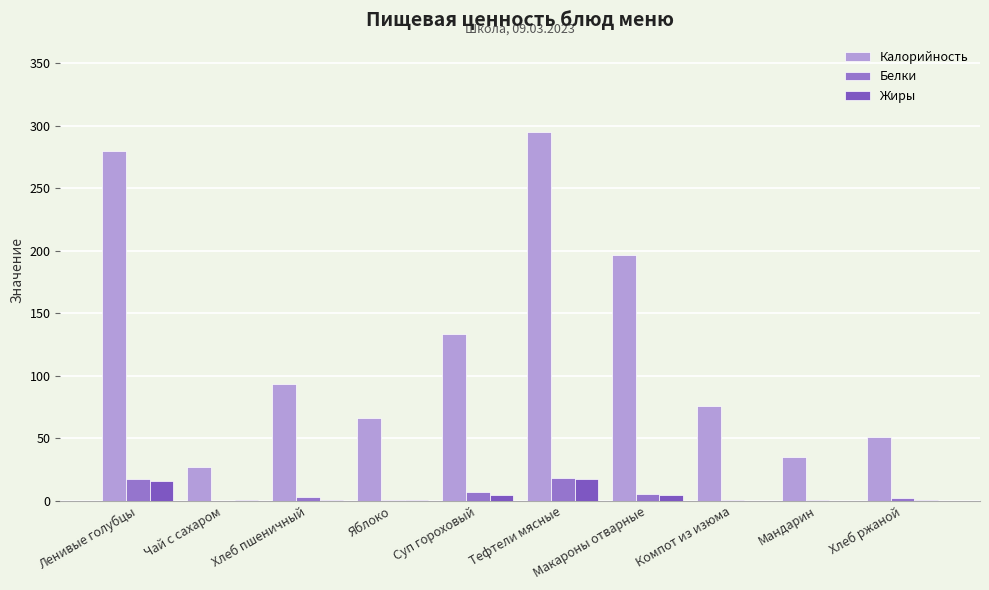

What value does the Жиры series have at Чай с сахаром?

0.6